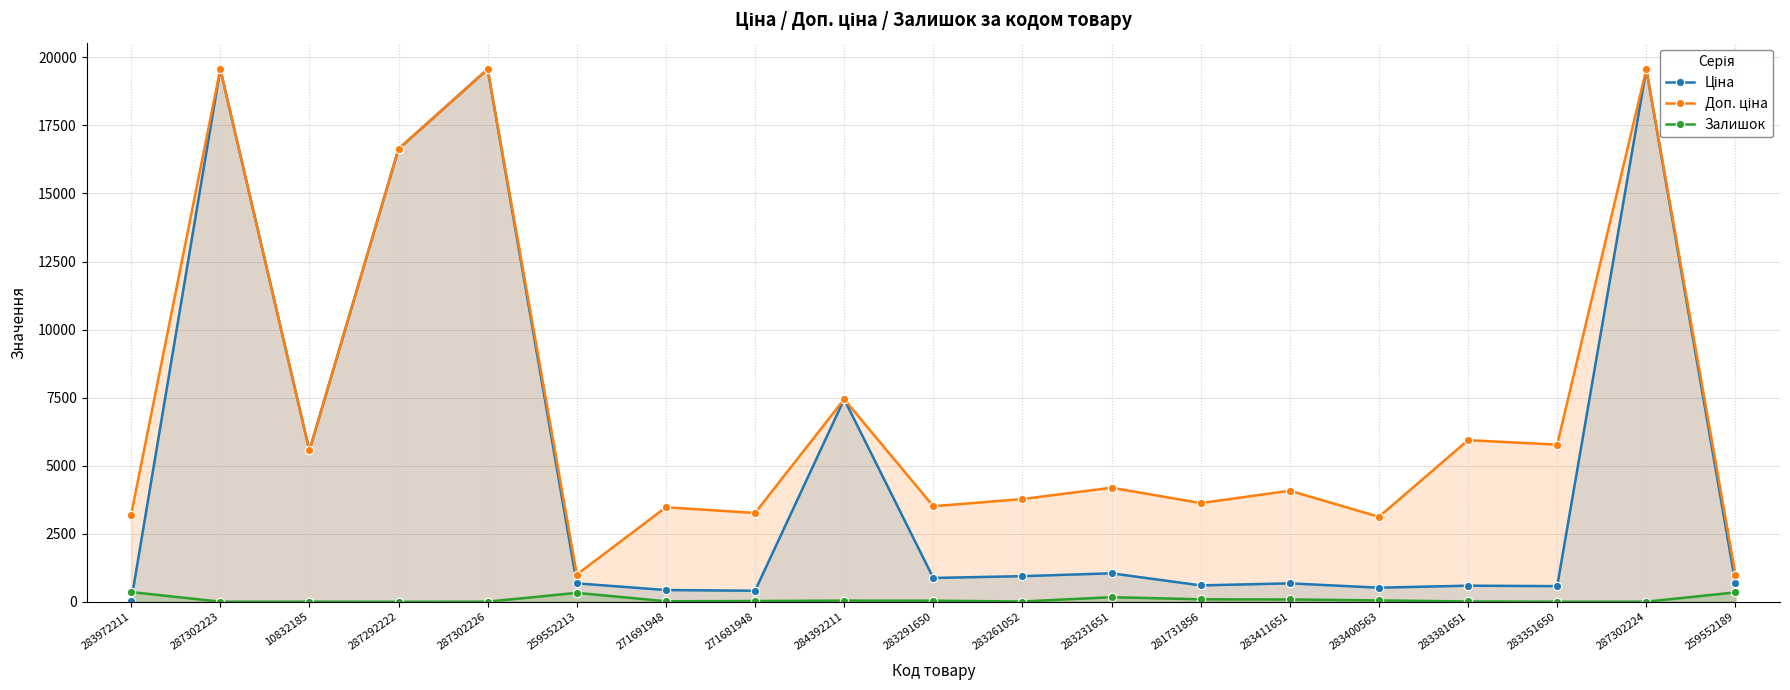

True or false: Ціна has a value of 137.4 at 283400563.

False